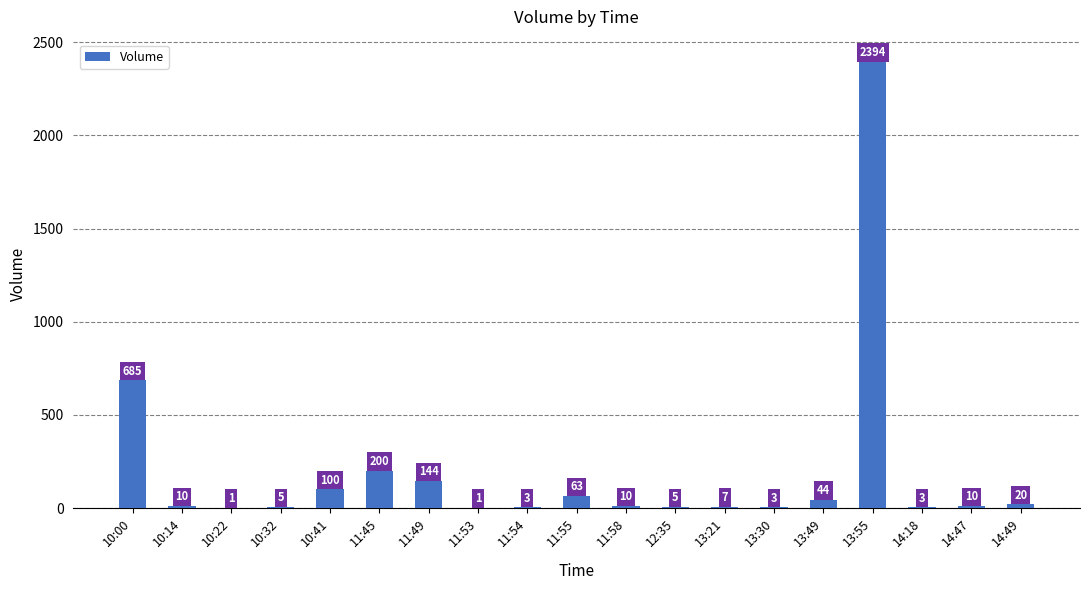

Read the value at 11:58.

10